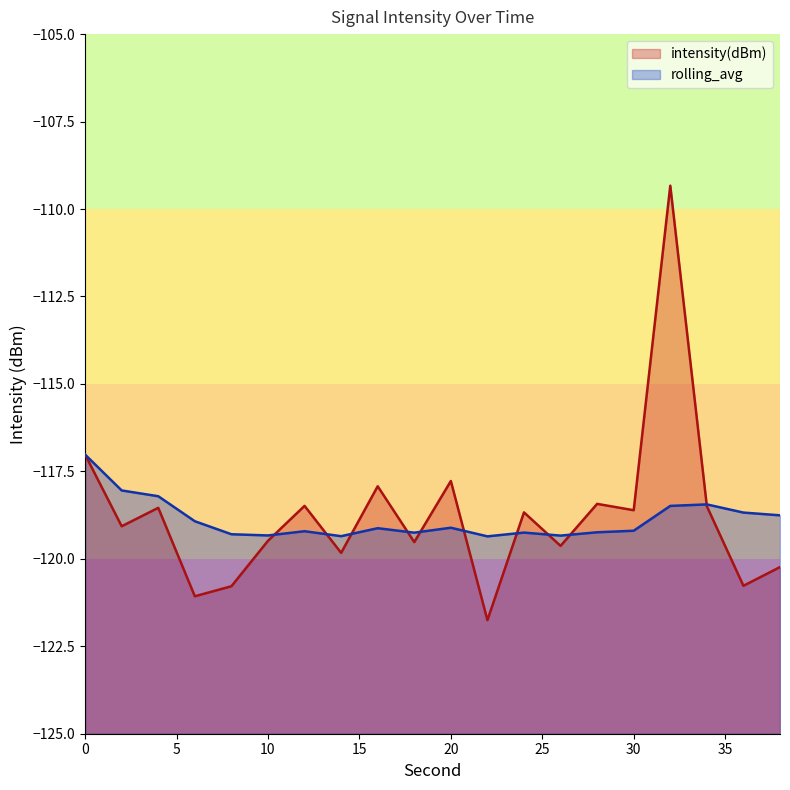

What is the difference between the intensity(dBm) values at 38 and 16?

2.3